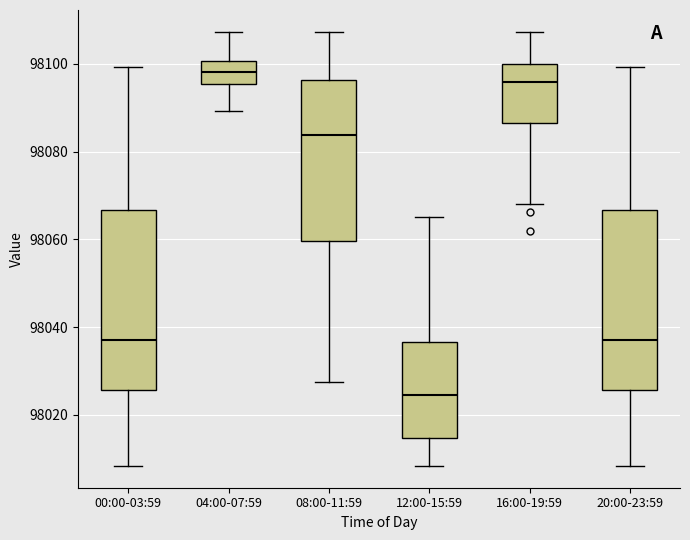

Reading left to right, transcribe this box plot: for each box, give where its median line is, the range the box spans, and where its two whiskers end, as read against the y-axis. The values are not printed on the chart, so give them approximately, as read against the axis.

00:00-03:59: median 98038, box 98026 to 98066, whiskers 98008 to 98100
04:00-07:59: median 98098, box 98096 to 98100, whiskers 98090 to 98108
08:00-11:59: median 98084, box 98060 to 98096, whiskers 98028 to 98108
12:00-15:59: median 98024, box 98014 to 98036, whiskers 98008 to 98066
16:00-19:59: median 98096, box 98086 to 98100, whiskers 98068 to 98108
20:00-23:59: median 98038, box 98026 to 98066, whiskers 98008 to 98100